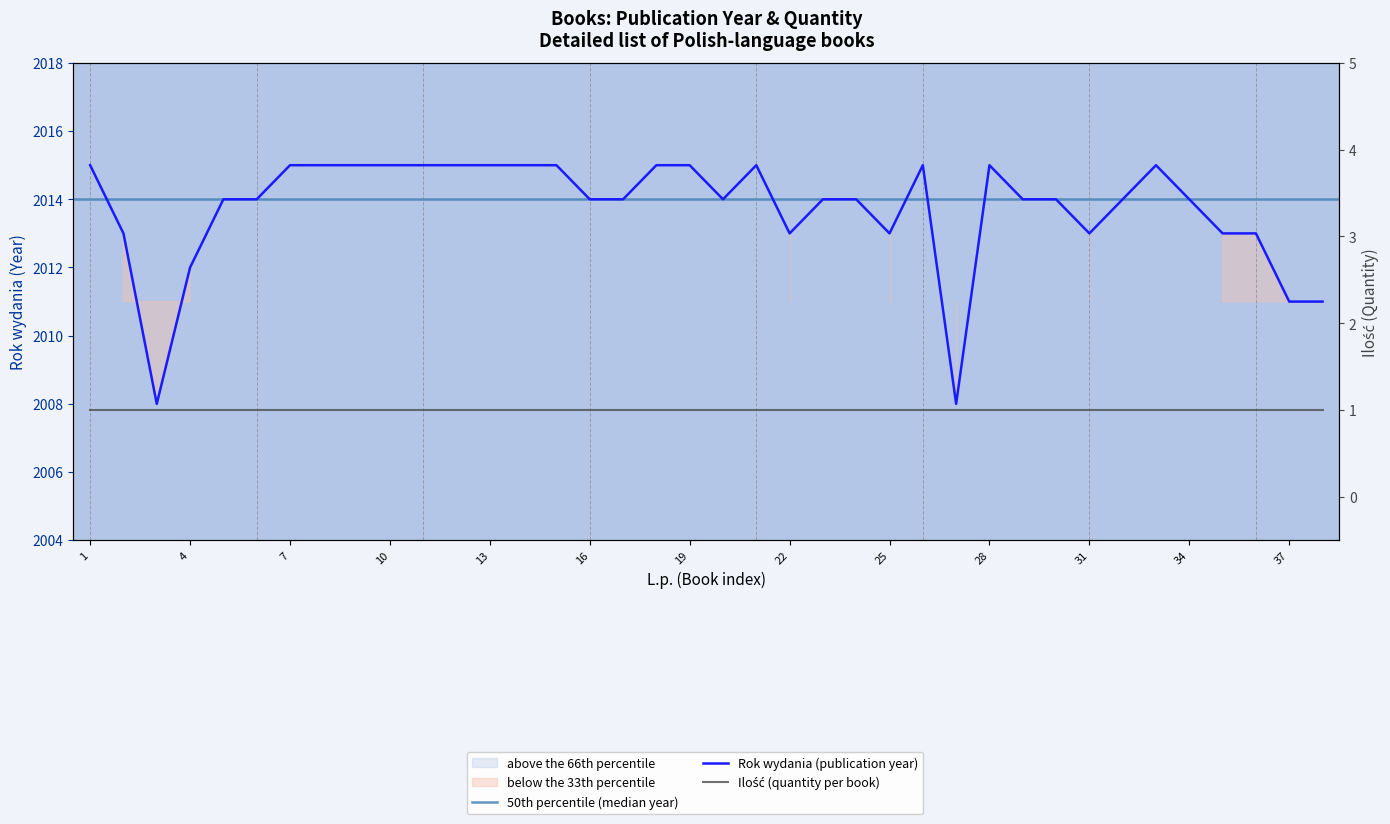

Which category has the highest value across all series?

1